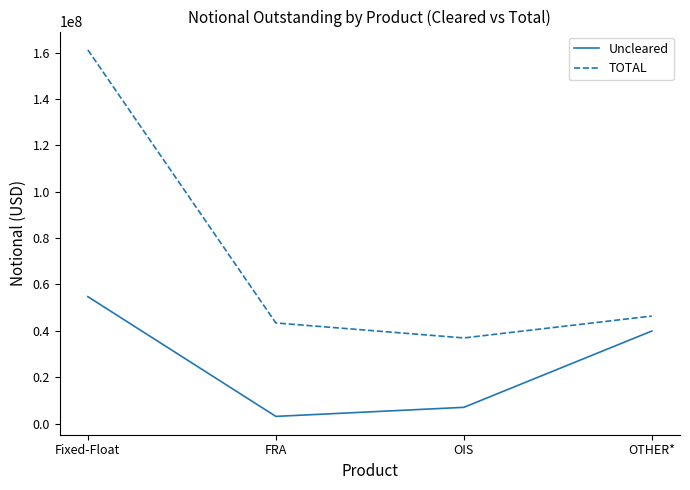

What is the maximum value for TOTAL?

161159530